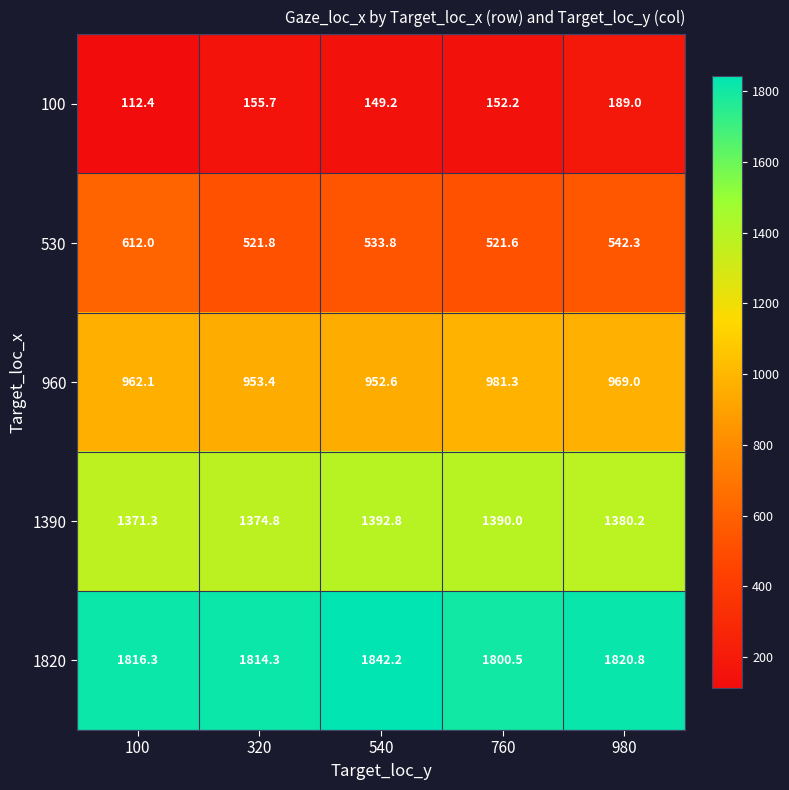

Rank the series by their maximum value, from lowest to highest.

100, 530, 960, 1390, 1820